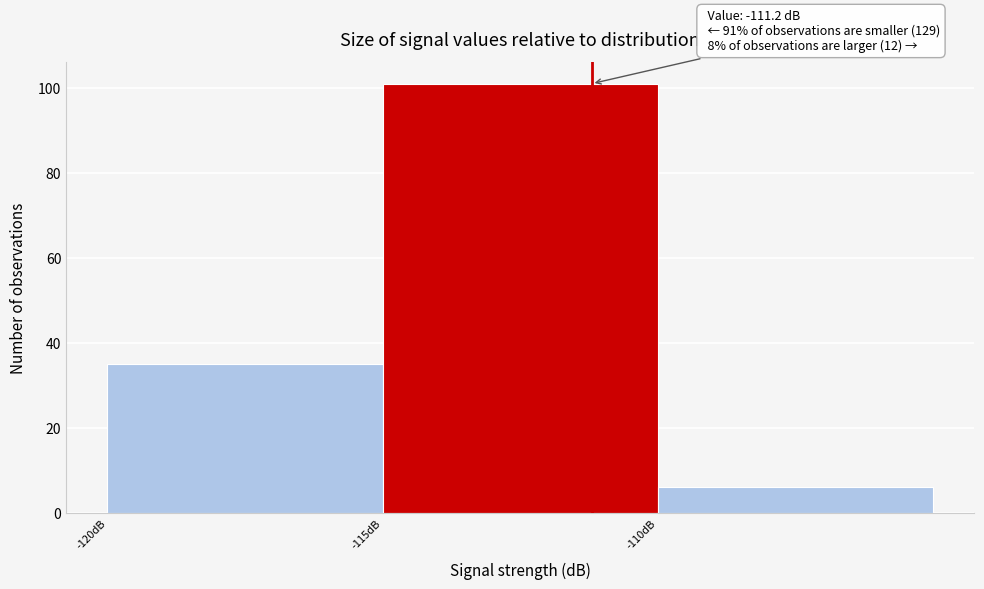

Which range on the x-axis has the tallest bar?

-115 to -110